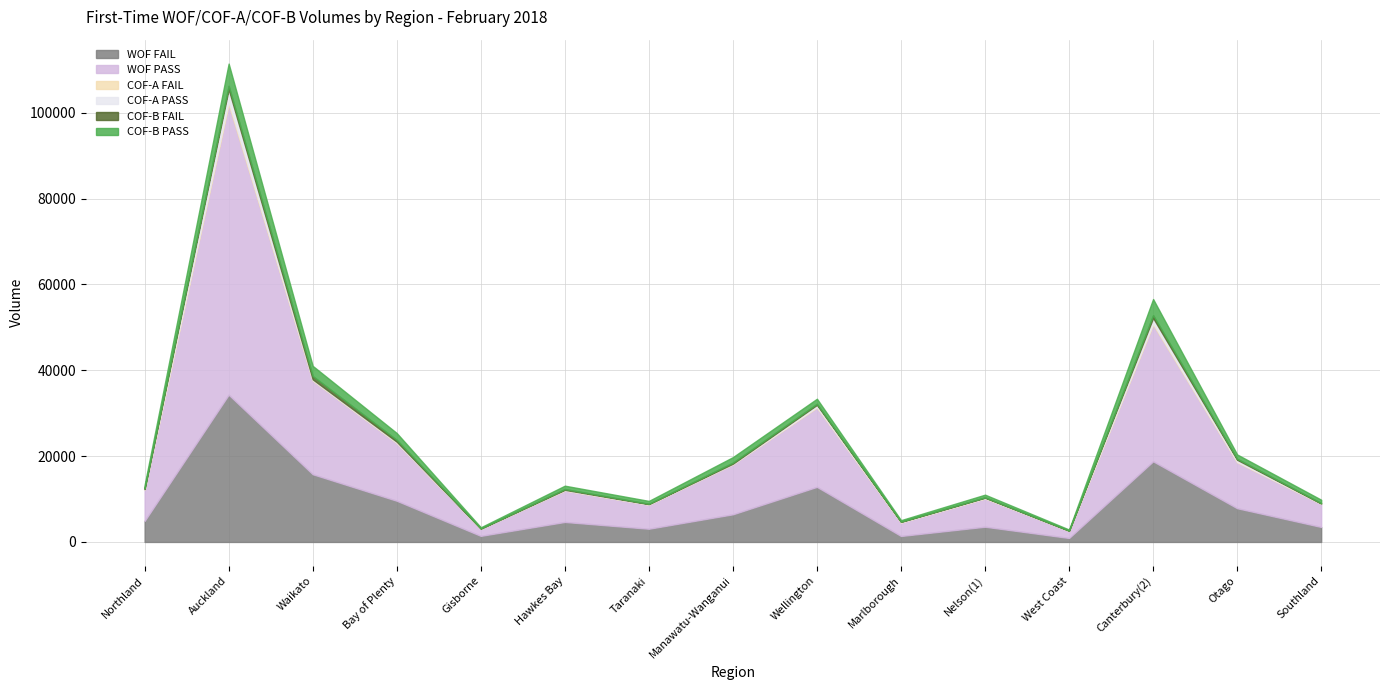

At how many categories does at least one series exceed 39615?

1